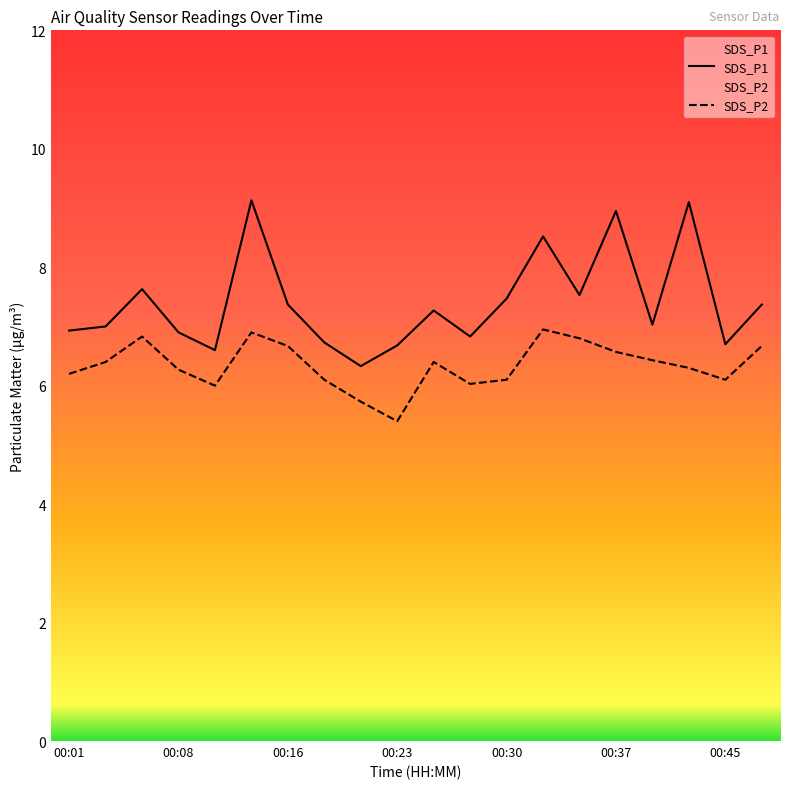

At 00:23, list the series in order from smallest to largest.

SDS_P2, SDS_P1